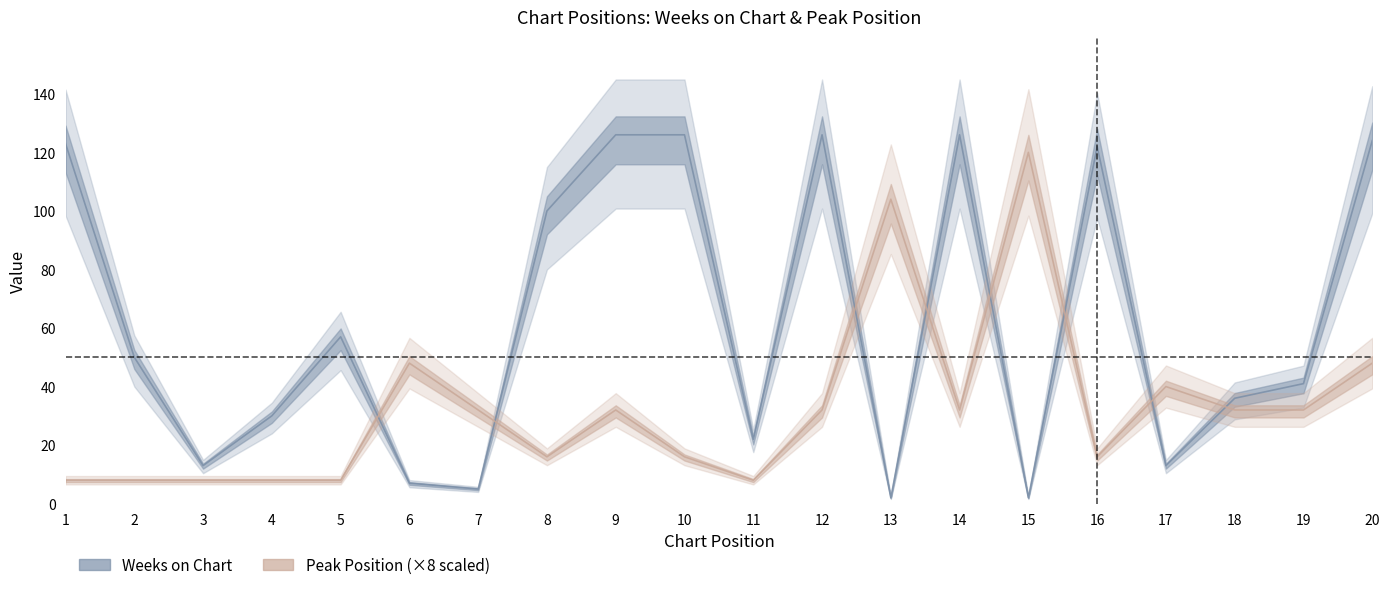

What is the sum of the Weeks on Chart values at 12 and 19?

167